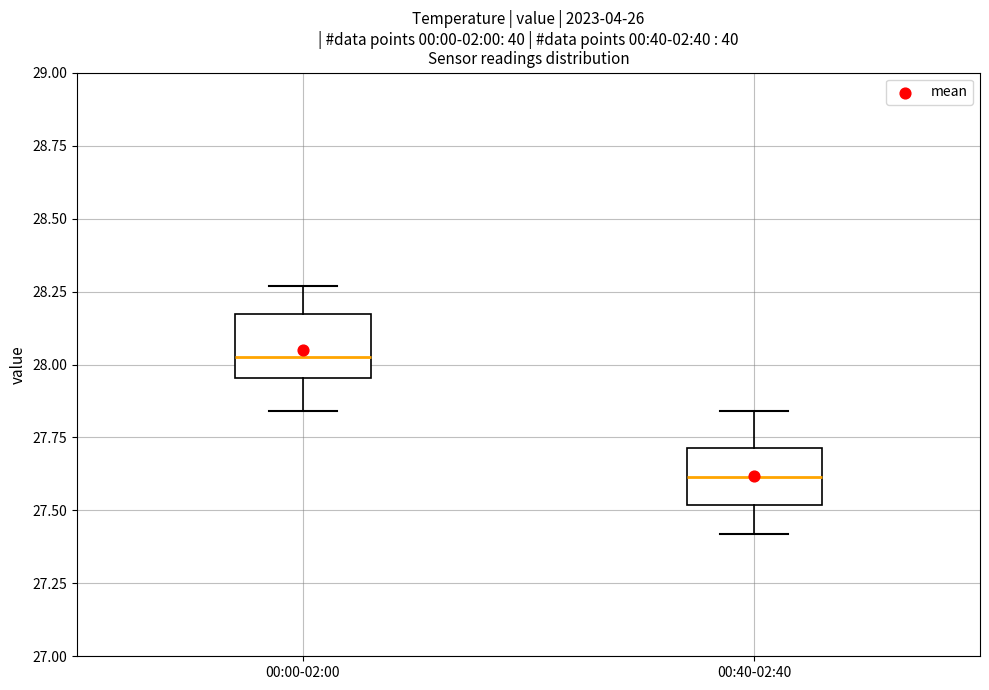

Where does the median line of the box for 00:00-02:00 sit on the y-axis? The values are not printed on the chart, so give them approximately, as read against the axis.

28.05